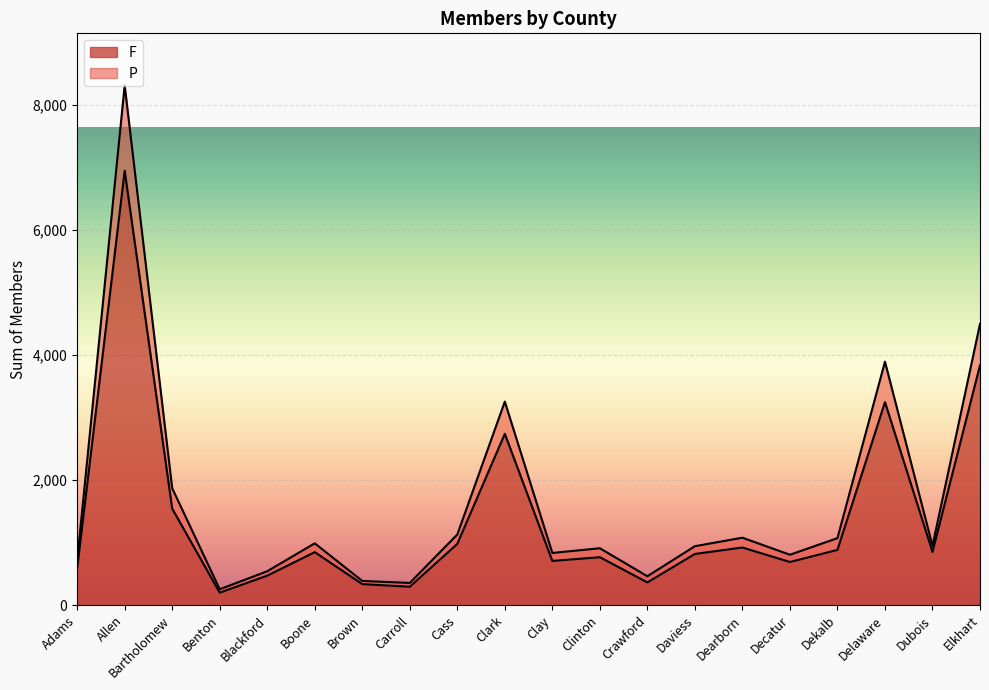

Is the value of P at Clay greater than the value of F at Delaware?

No